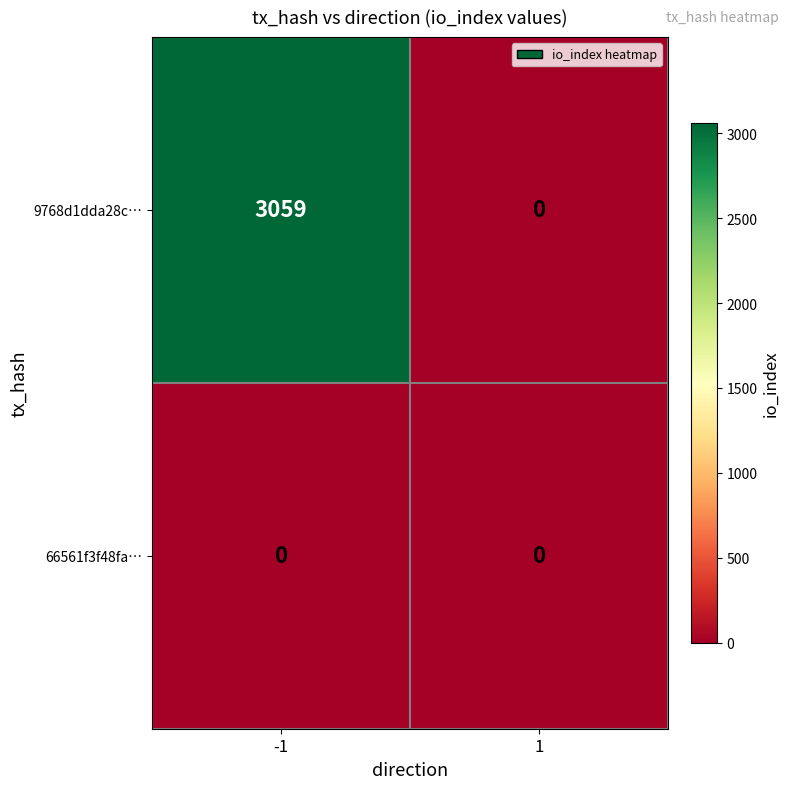

Reading left to right, list all the values displayed in this chart.

9768d1dda28c…: 3059	0
66561f3f48fa…: 0	0